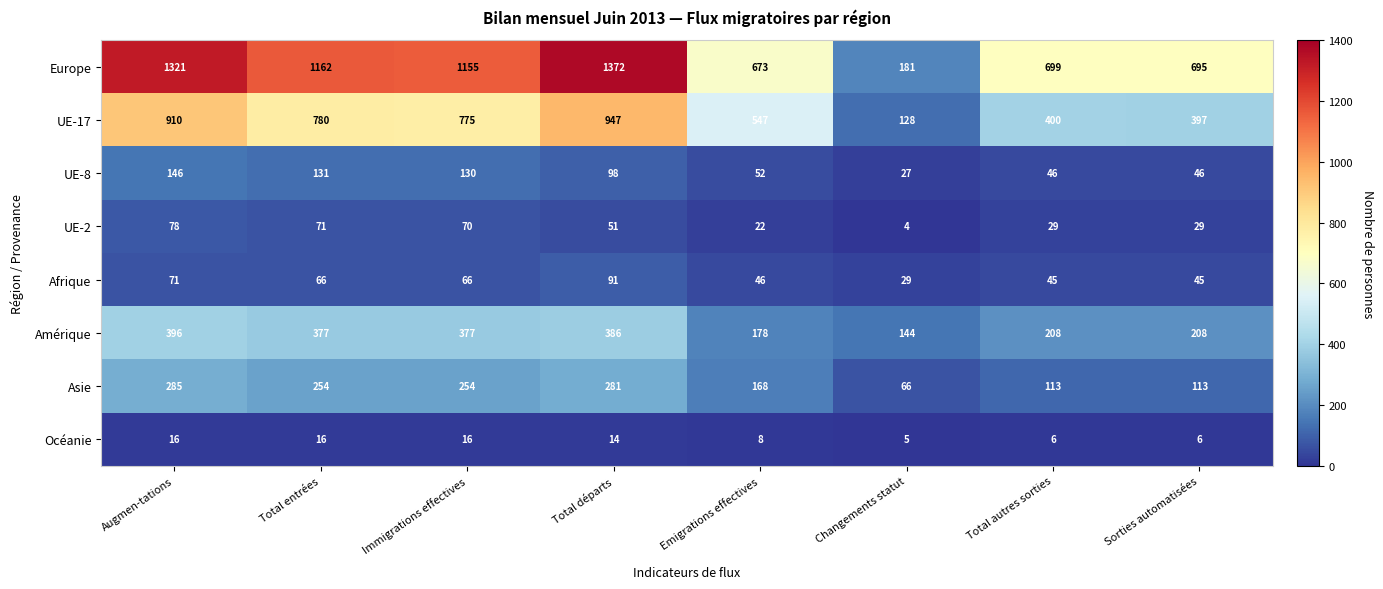

Is it true that Amérique equals 241 at Total entrées?

False